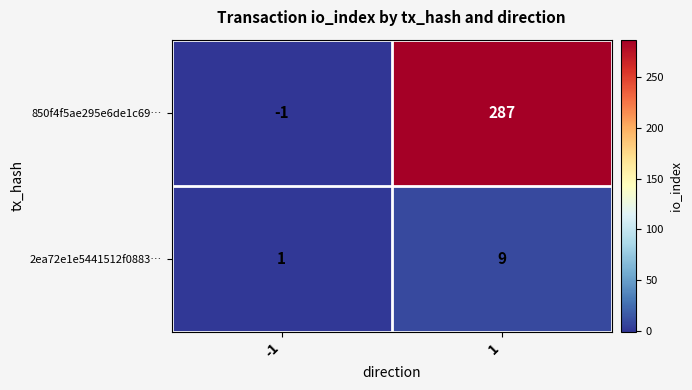

Reading left to right, extract all data points from this chart.

850f4f5ae295e6de1c69…: -1=-1	1=287
2ea72e1e5441512f0883…: -1=1	1=9